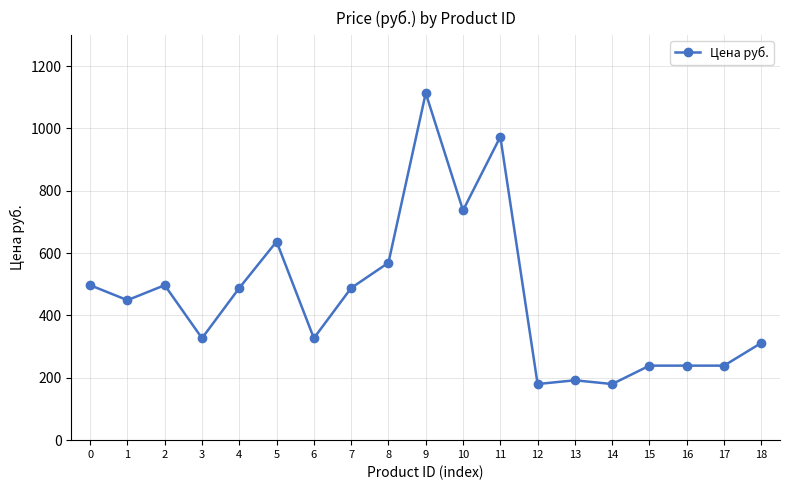

At which category does the data reach its first local peak?

2